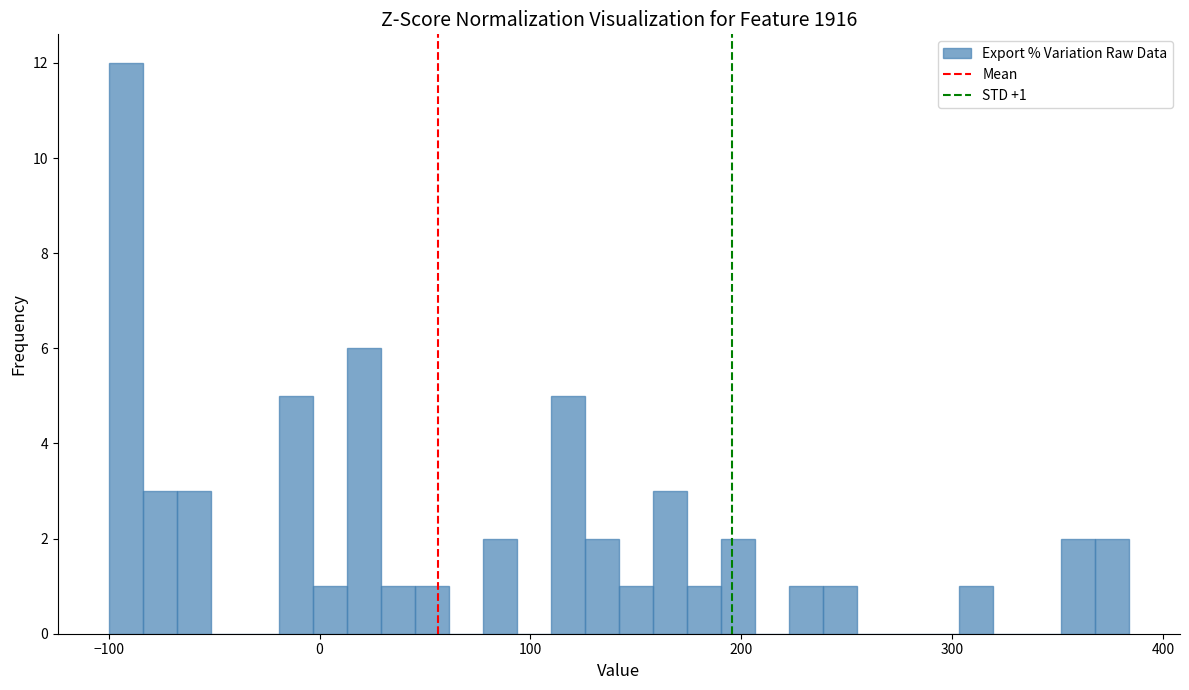

Around what value on the x-axis is the tallest bar? Give the approximate position of its centre, as read against the axis.

-90